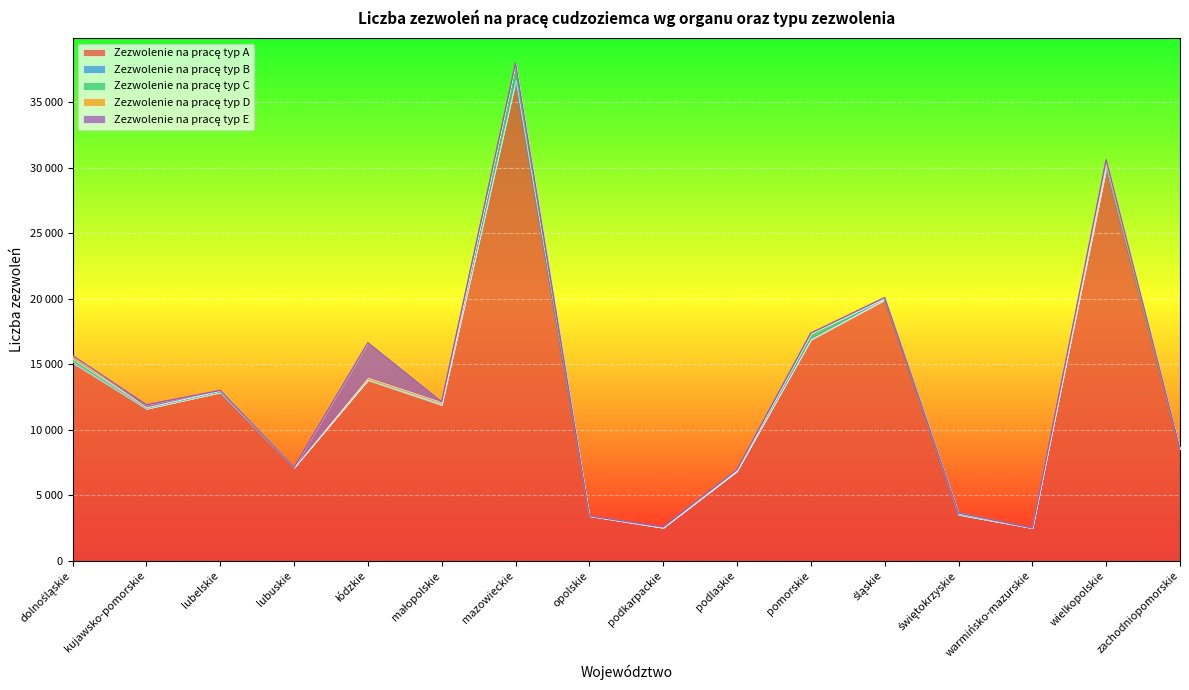

At which category does Zezwolenie na pracę typ A reach its first local valley?

kujawsko-pomorskie